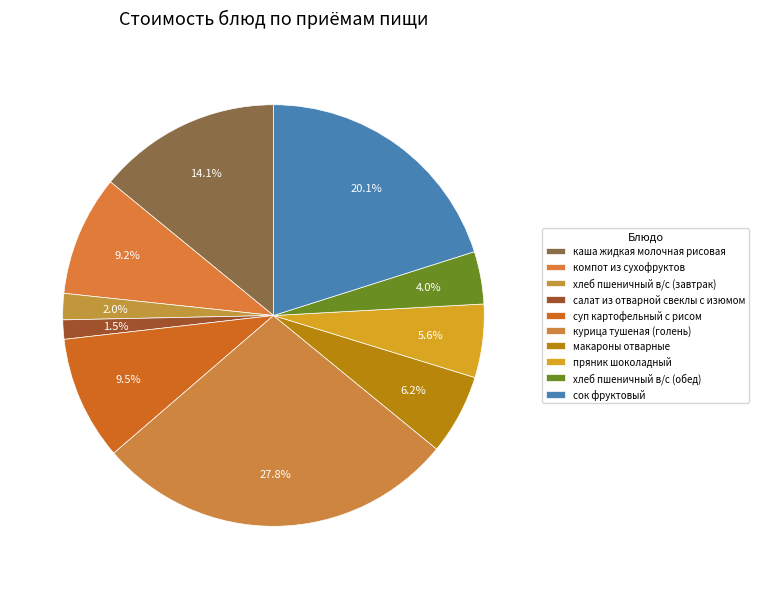

To the nearest percent, what portion does макароны отварные represent?

6%